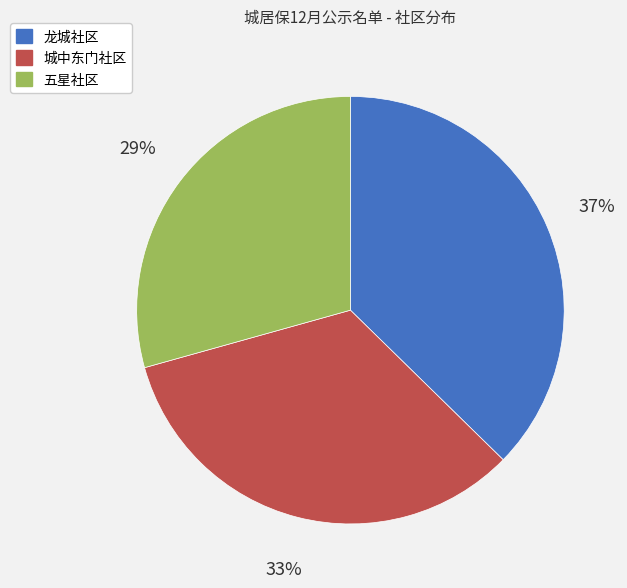

To the nearest percent, what is the difference between the largest and smallest slice percentages?

8%